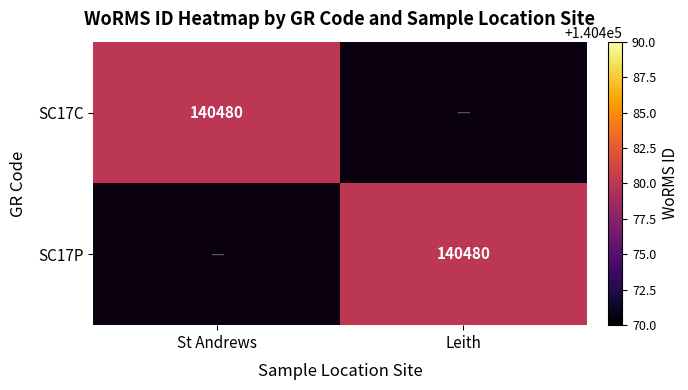

Which series has the largest total across all categories?

SC17C